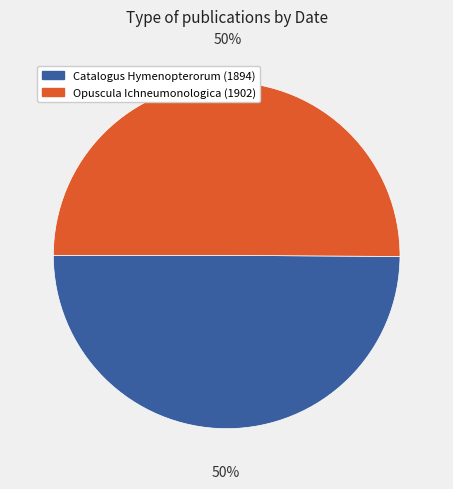

The Catalogus Hymenopterorum (1894) slice represents 50% of the pie. True or false?

True